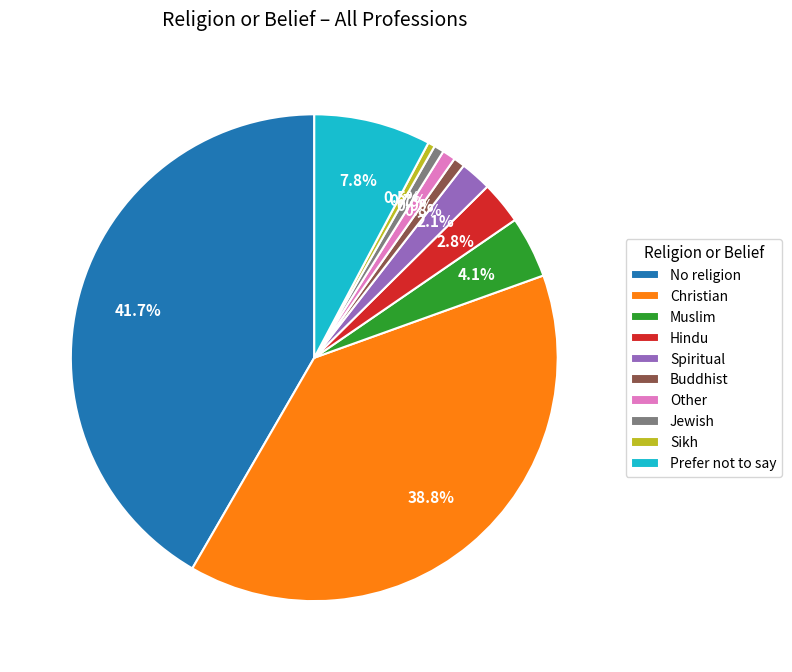

Is there a majority slice in this chart?

No